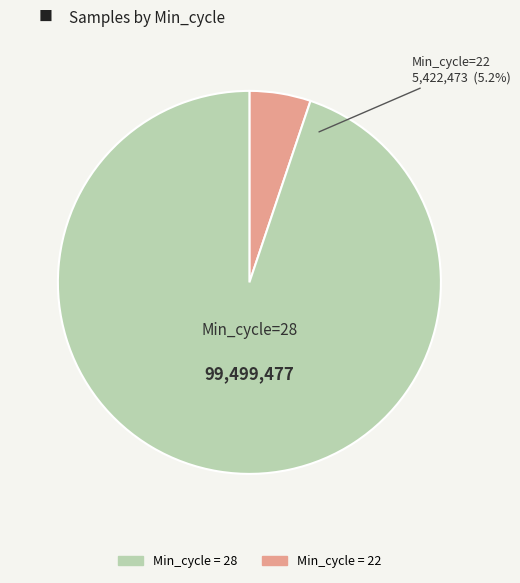

Which has a higher value, 28 or 28?

28